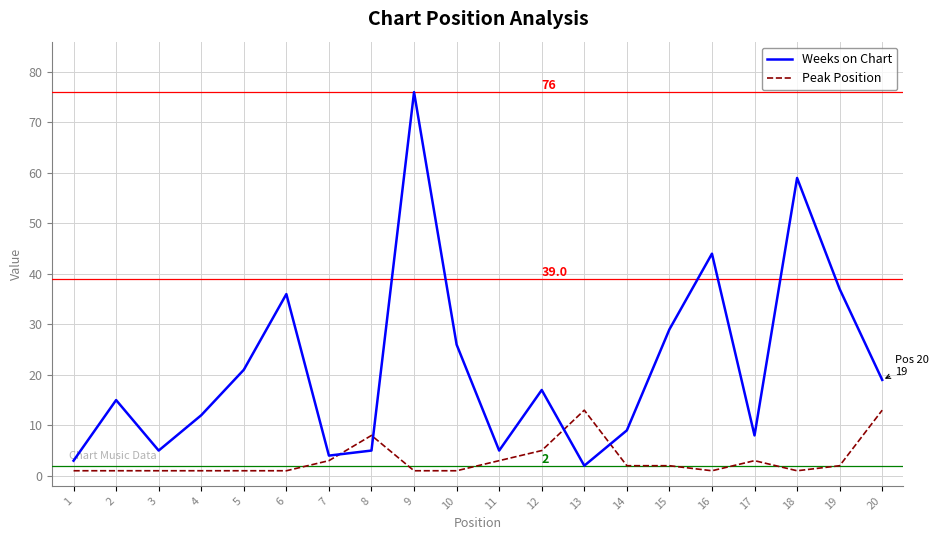

The value of Weeks on Chart at 18 is 26. True or false?

False